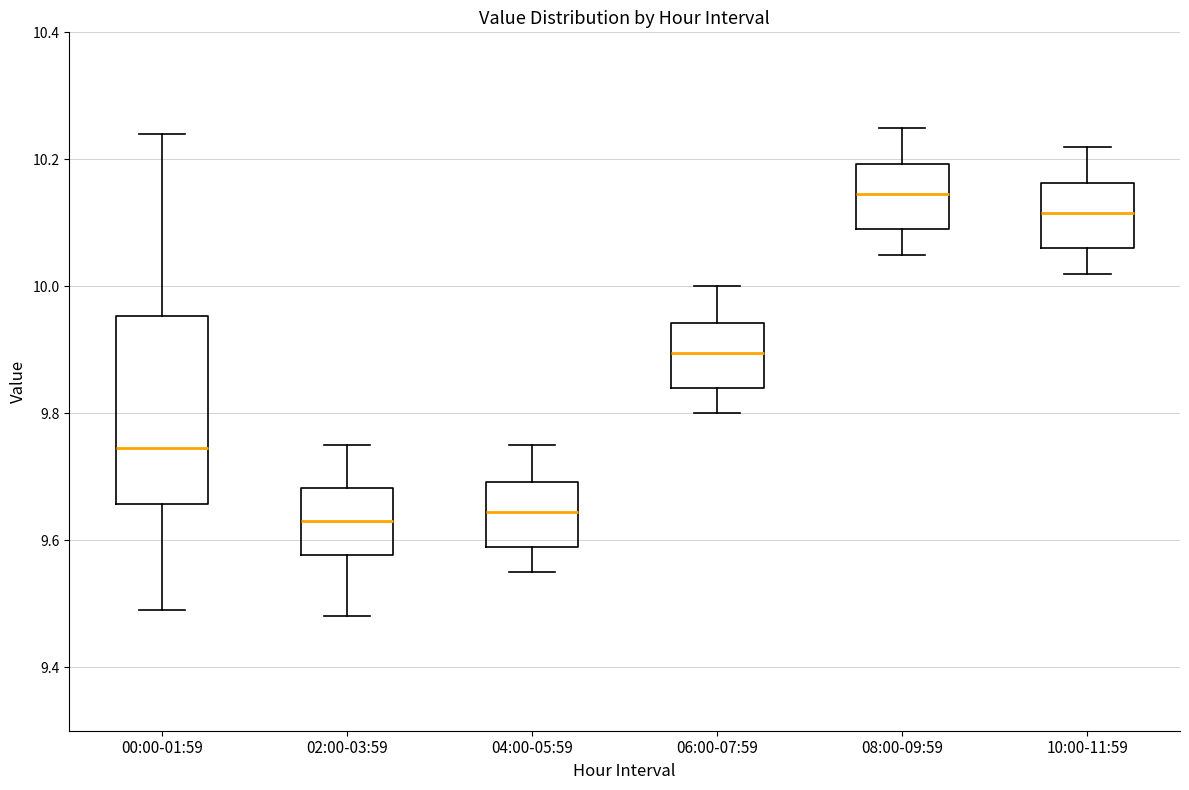

Reading left to right, transcribe this box plot: for each box, give where its median line is, the range the box spans, and where its two whiskers end, as read against the y-axis. The values are not printed on the chart, so give them approximately, as read against the axis.

00:00-01:59: median 9.74, box 9.66 to 9.96, whiskers 9.50 to 10.24
02:00-03:59: median 9.64, box 9.58 to 9.68, whiskers 9.48 to 9.76
04:00-05:59: median 9.64, box 9.60 to 9.70, whiskers 9.56 to 9.76
06:00-07:59: median 9.90, box 9.84 to 9.94, whiskers 9.80 to 10.00
08:00-09:59: median 10.14, box 10.10 to 10.20, whiskers 10.06 to 10.26
10:00-11:59: median 10.12, box 10.06 to 10.16, whiskers 10.02 to 10.22